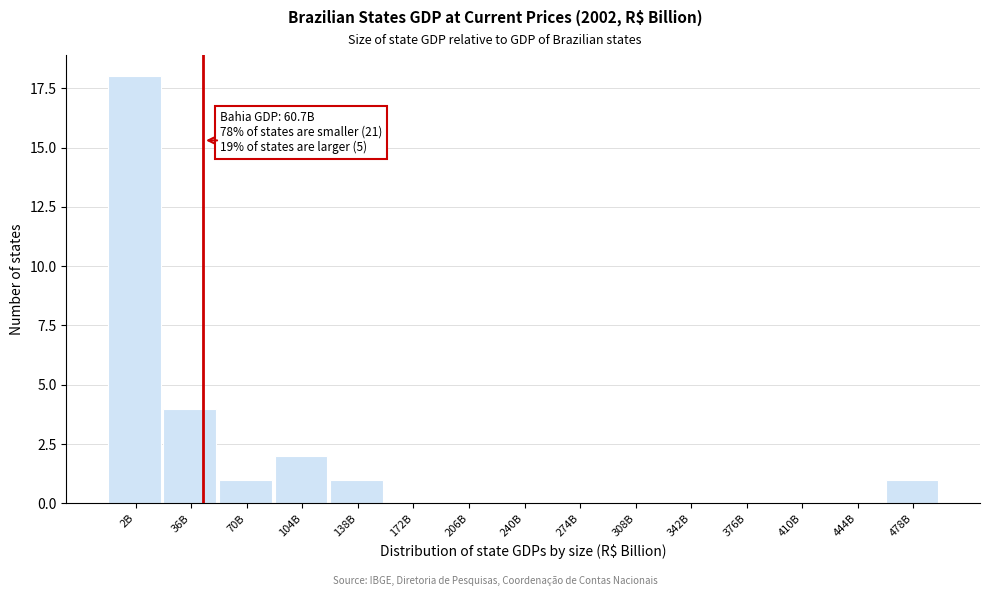

Reading left to right, extract all data points from this chart.

2B=18	36B=4	70B=1	104B=2	138B=1	172B=0	206B=0	240B=0	274B=0	308B=0	342B=0	376B=0	410B=0	444B=0	478B=1